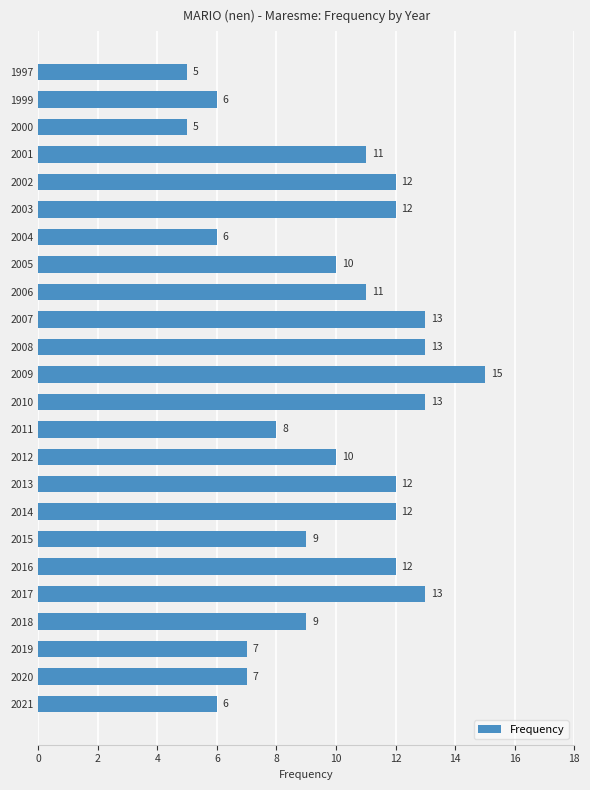

What is the approximate value at 2013, to the nearest 10?

10